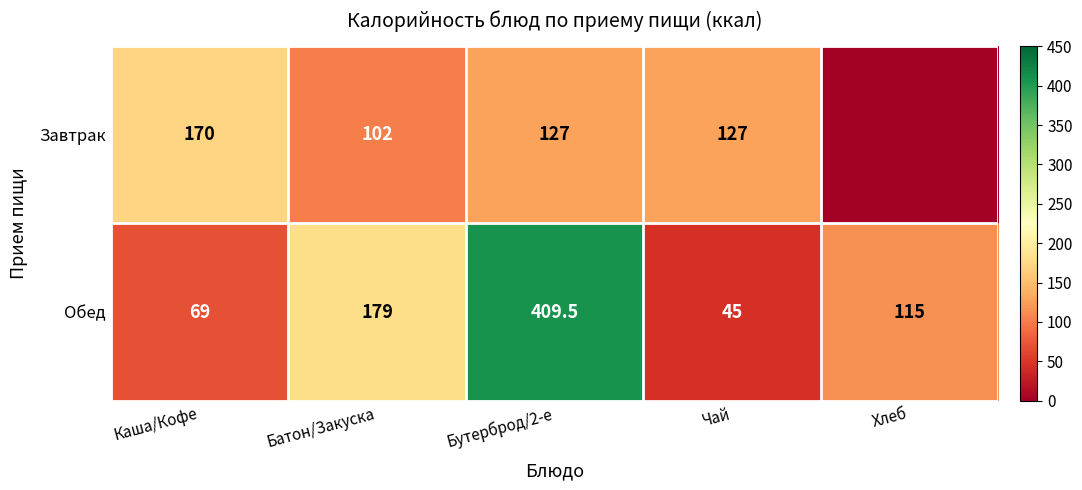

Between Каша/Кофе and Чай, which series saw the biggest shift?

Завтрак